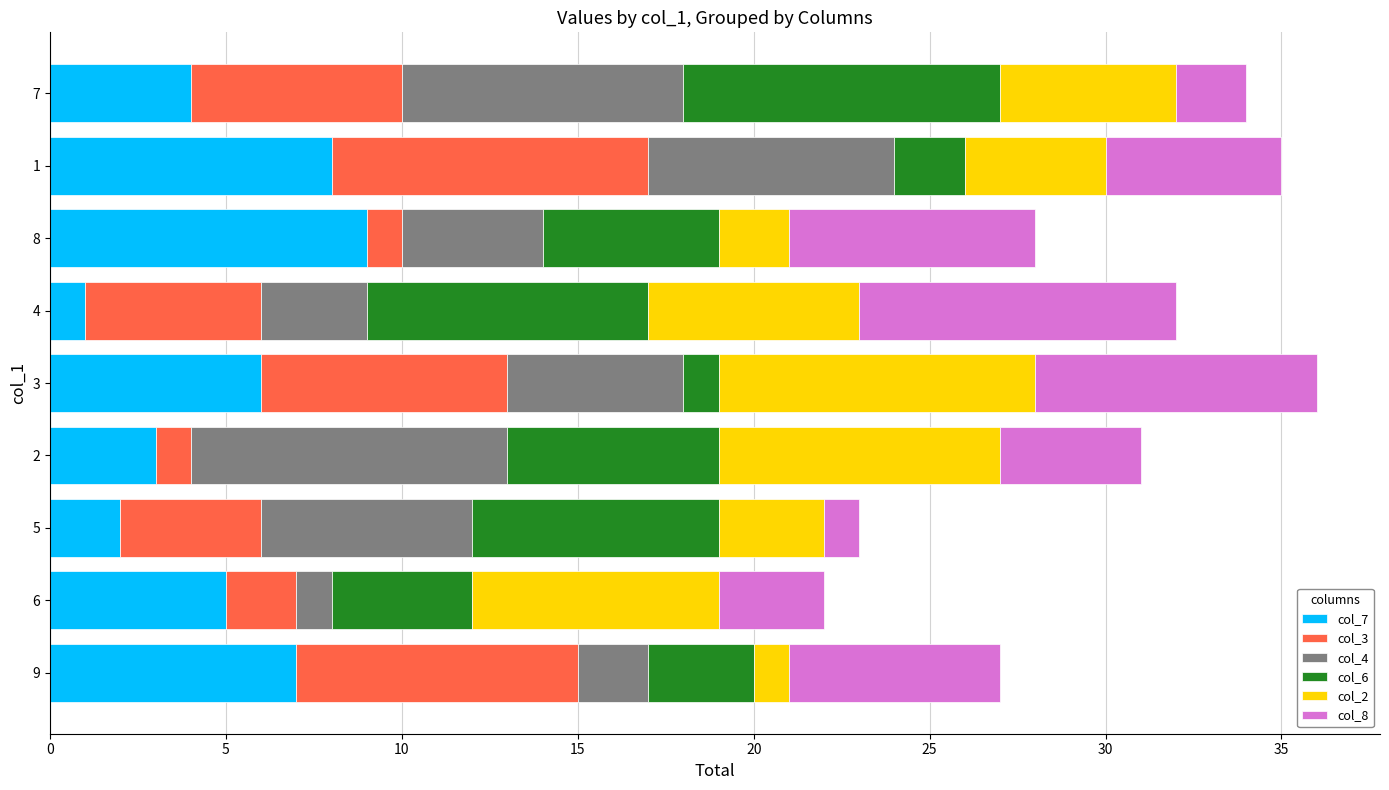

Is it true that col_7 equals 3 at 2?

True